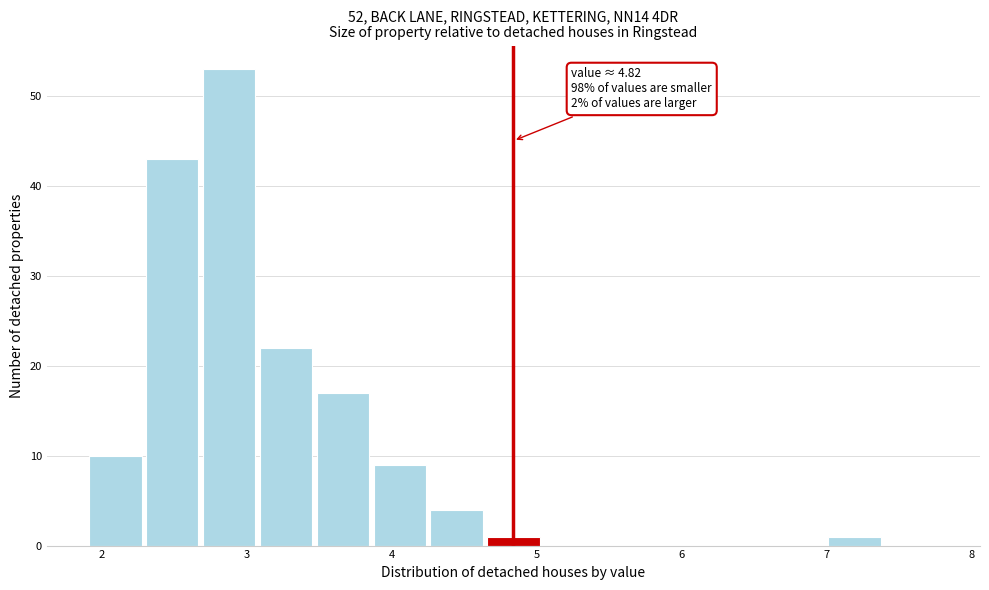

Around what value on the x-axis is the tallest bar? Give the approximate position of its centre, as read against the axis.

2.9